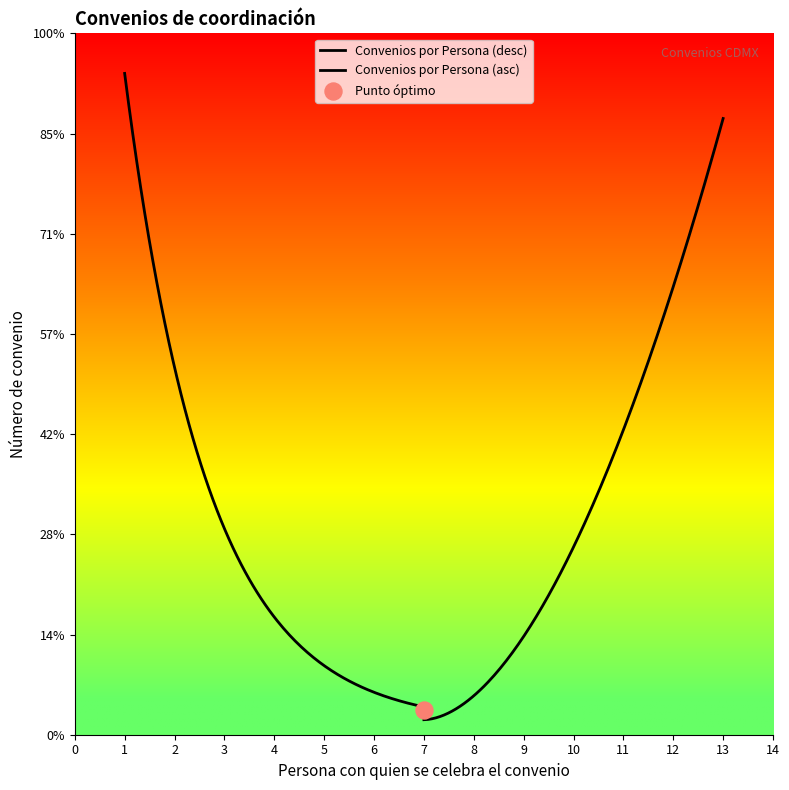

Between 13 and 8, which is larger?

13